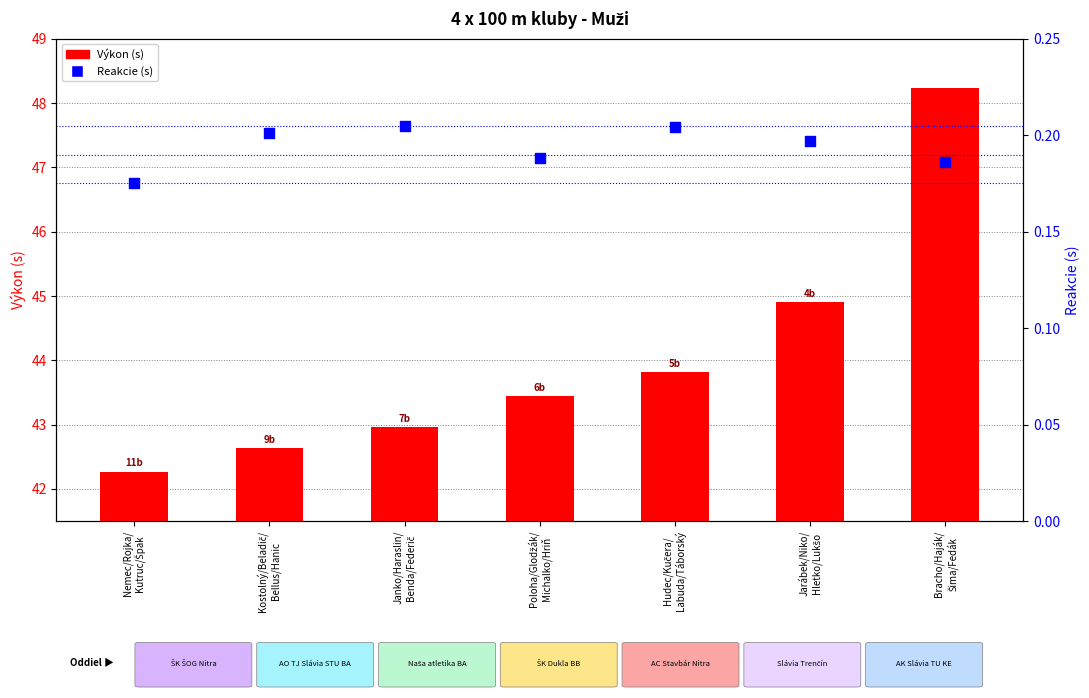

Which series contains the lowest Y value?

Reakcie (s)